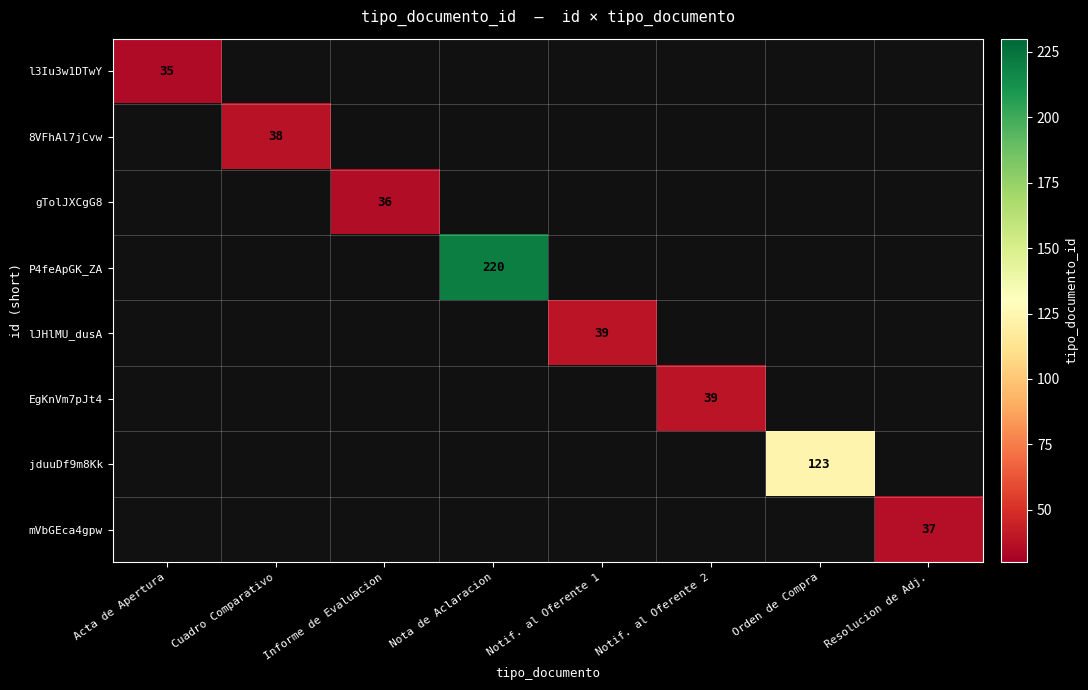

Which category has the highest value across all series?

Nota de Aclaracion